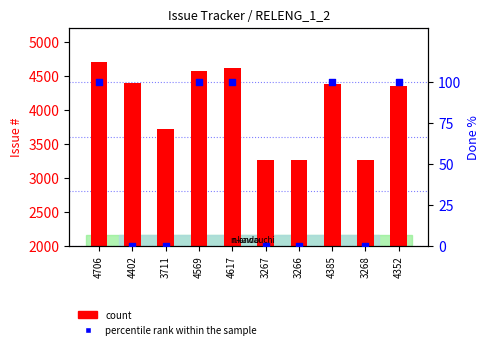

At which category is the sum across all series the highest?

4706